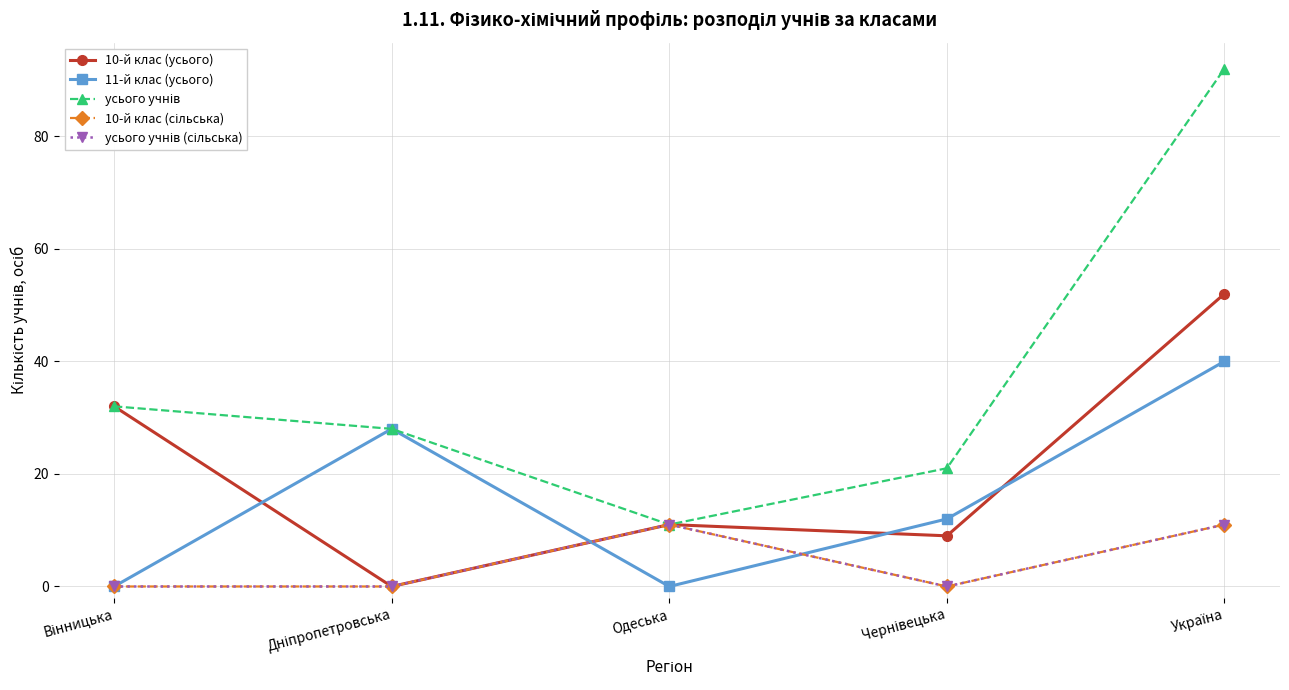

Which category has the highest value in the 10-й клас (усього) series?

Україна